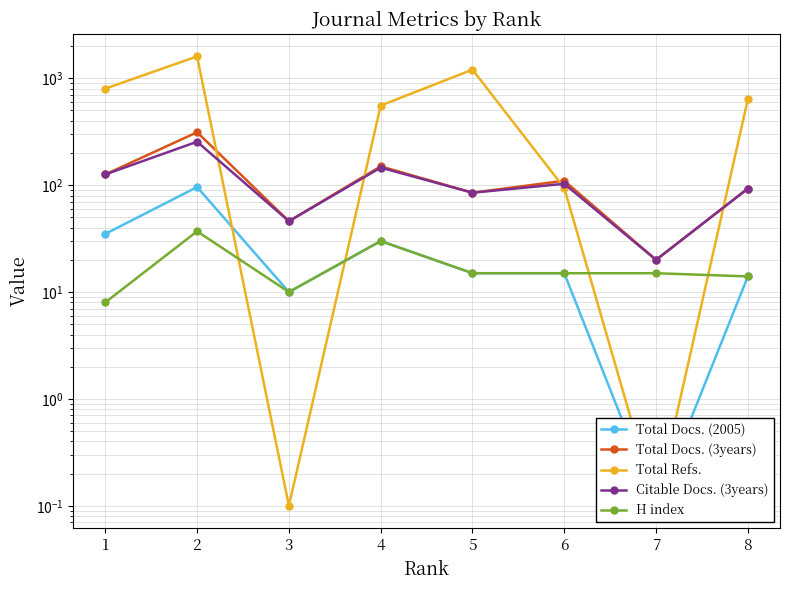

Rank the categories by Total Refs. value from lowest to highest.

3, 7, 6, 4, 8, 1, 5, 2